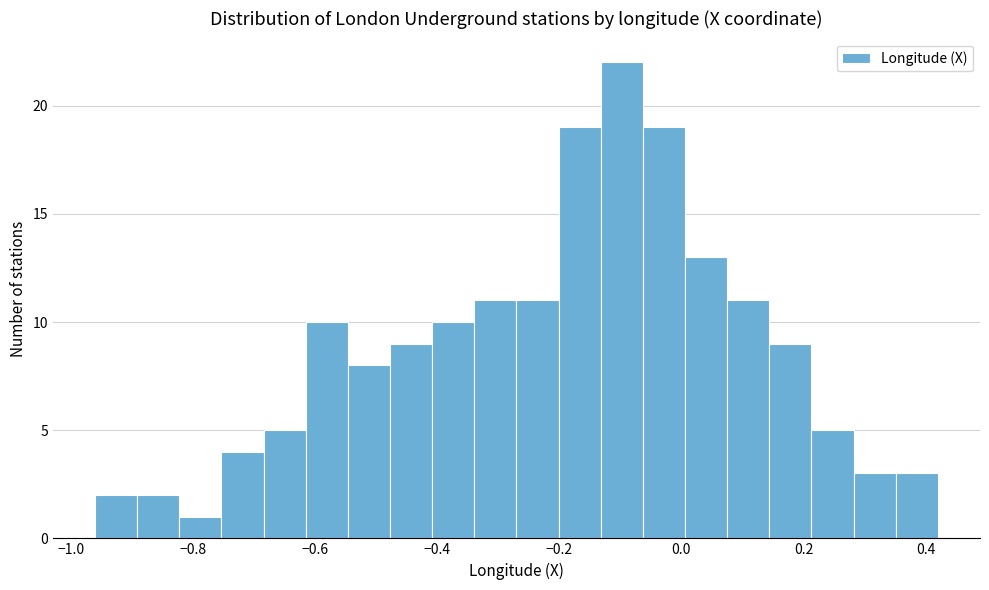

Around what value on the x-axis is the tallest bar? Give the approximate position of its centre, as read against the axis.

-0.10